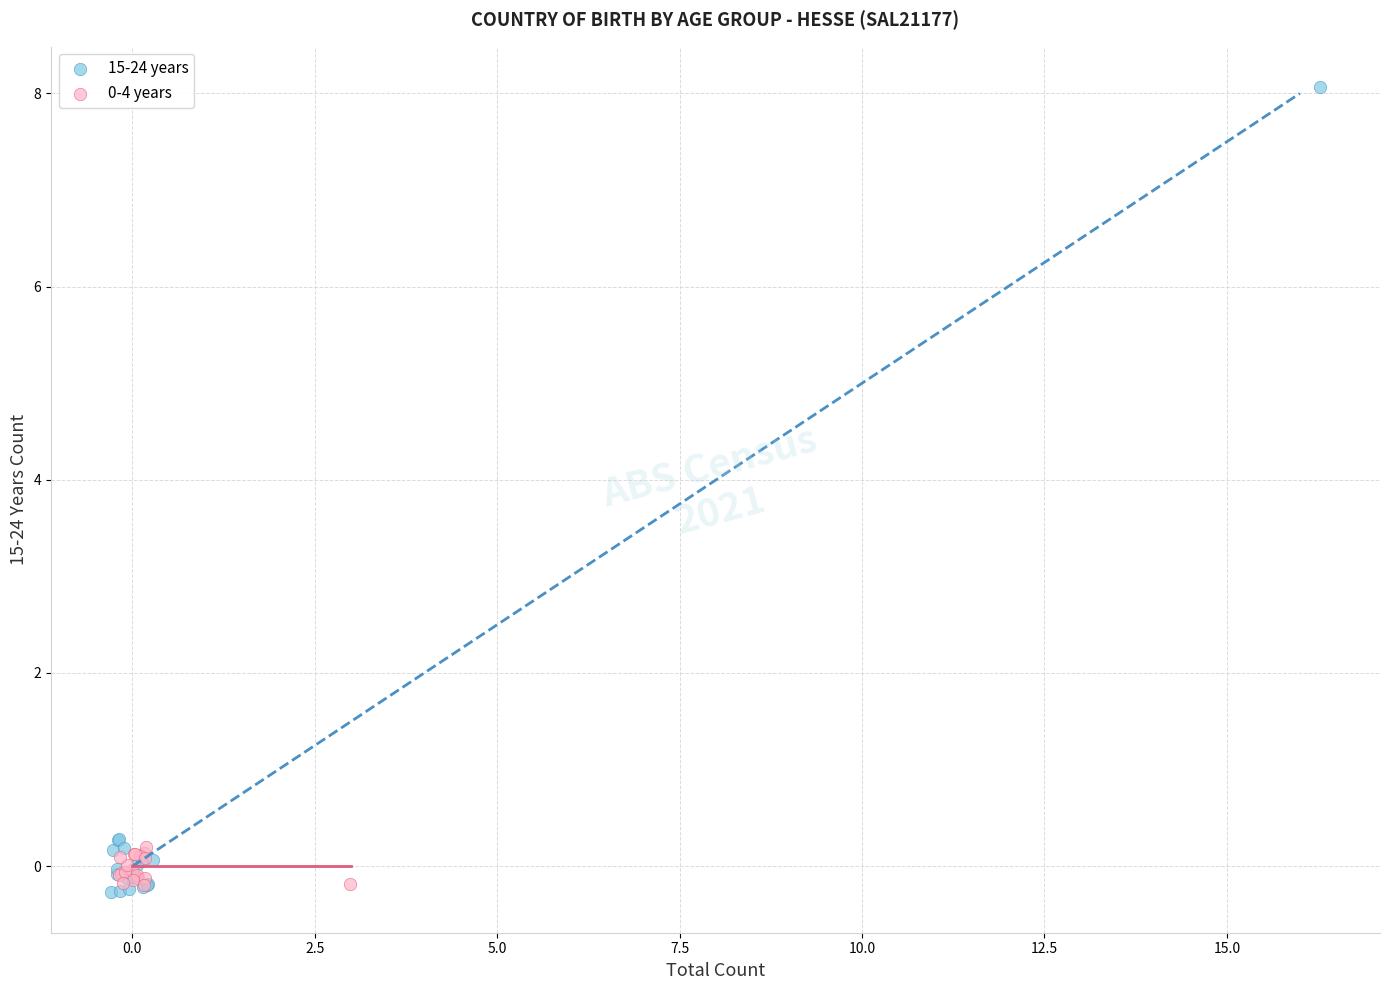

Which series has the widest spread of Y values?

15-24 years